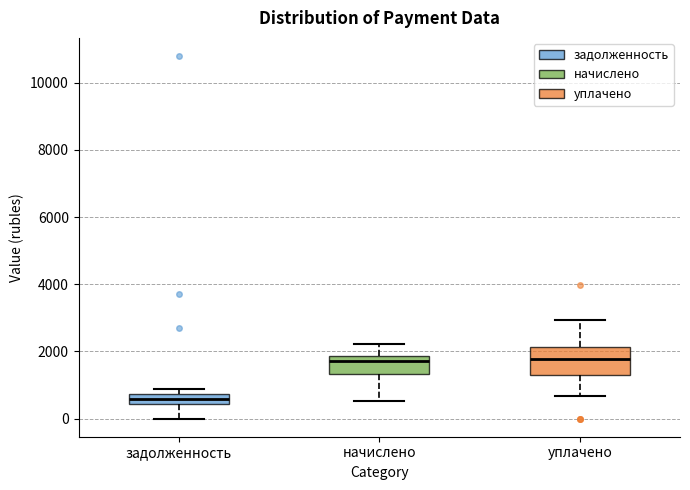

Comparing the boxes themselves (not the whiskers), which one is the tallest?

уплачено